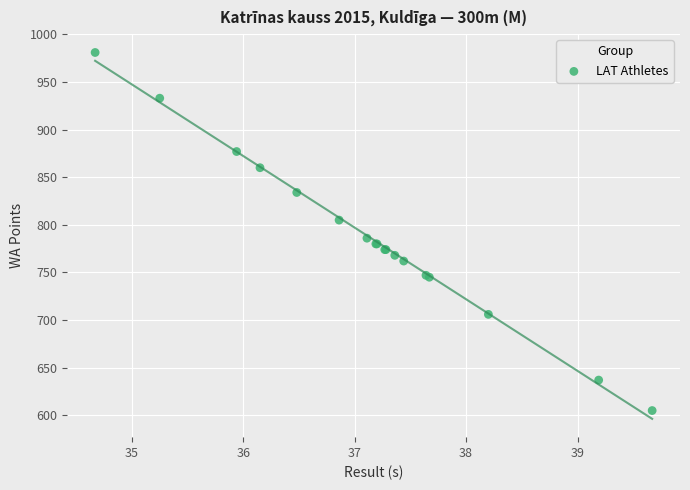

What Y value in the scatter plot is closest to 793?

786